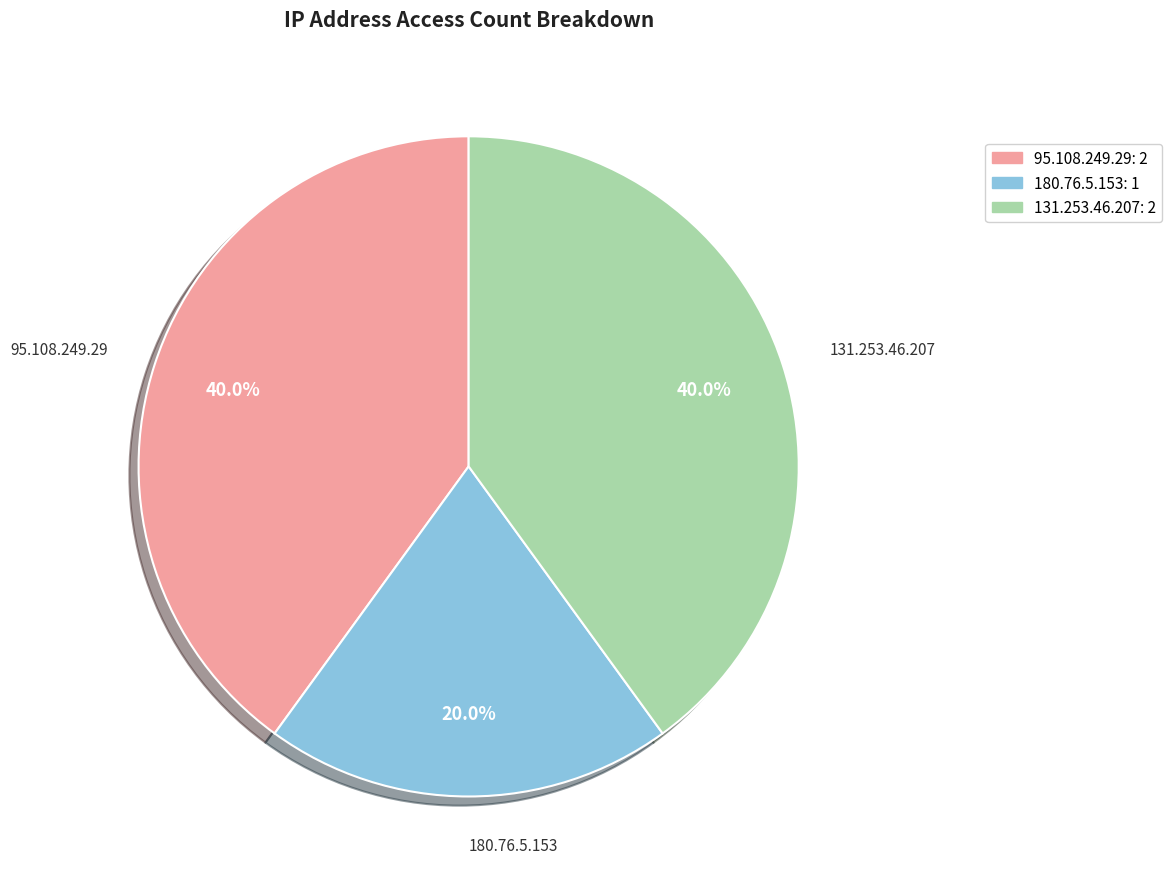

The 95.108.249.29 slice represents 40% of the pie. True or false?

True